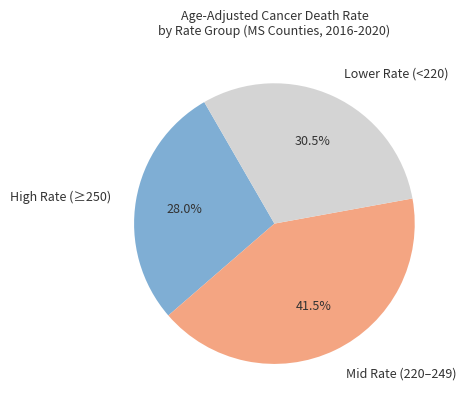

To the nearest percent, what is the average slice percentage?

33%